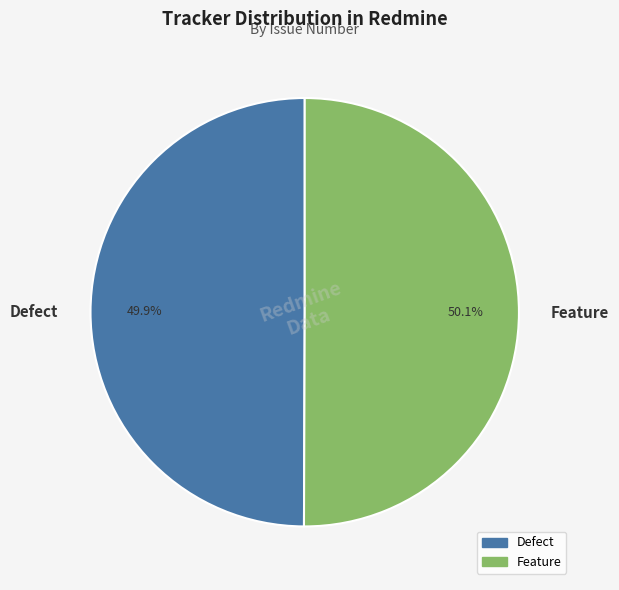

The Feature slice represents 36% of the pie. True or false?

False